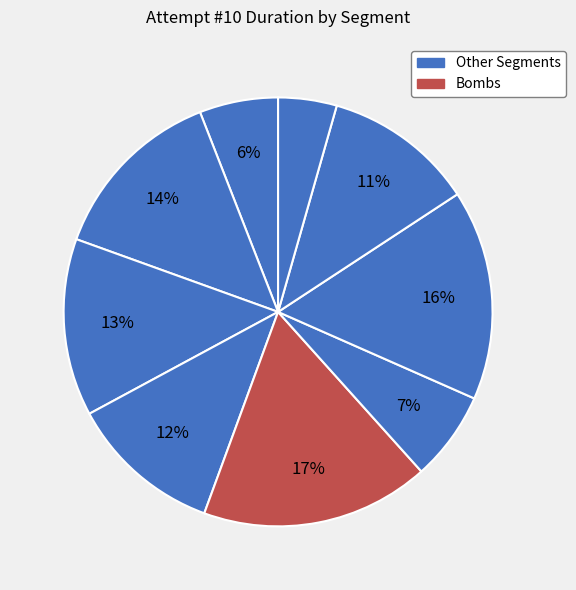

Count the number of slices in the pie.

9